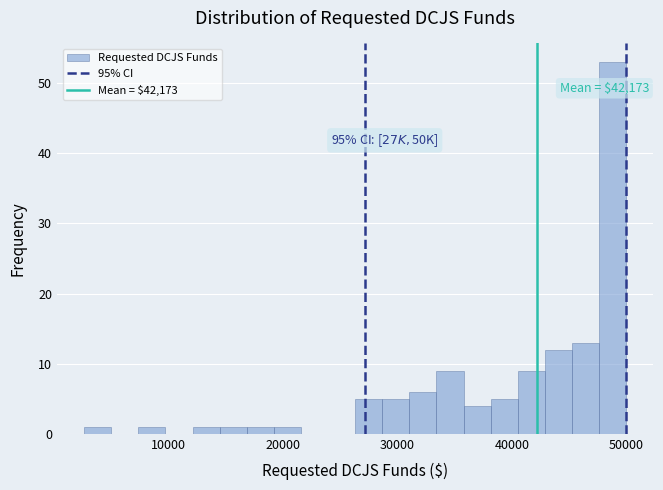

Around what value on the x-axis is the tallest bar? Give the approximate position of its centre, as read against the axis.

49000